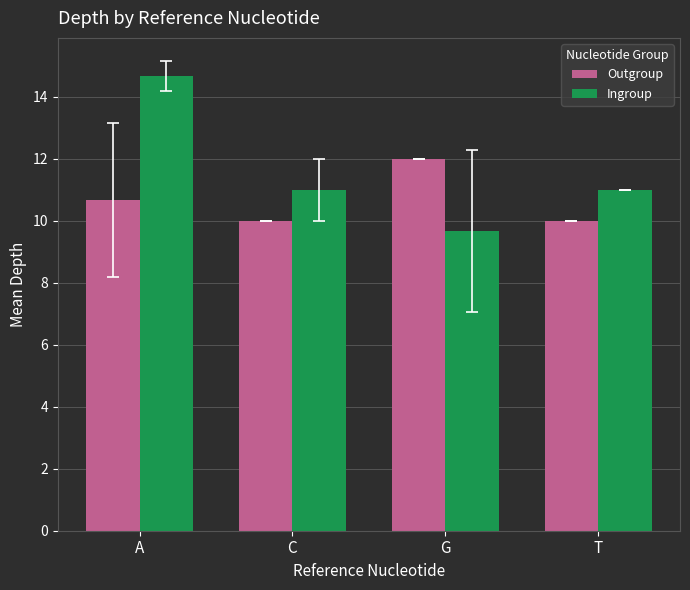

What is the difference between the second highest and minimum values in the Outgroup series?

0.7